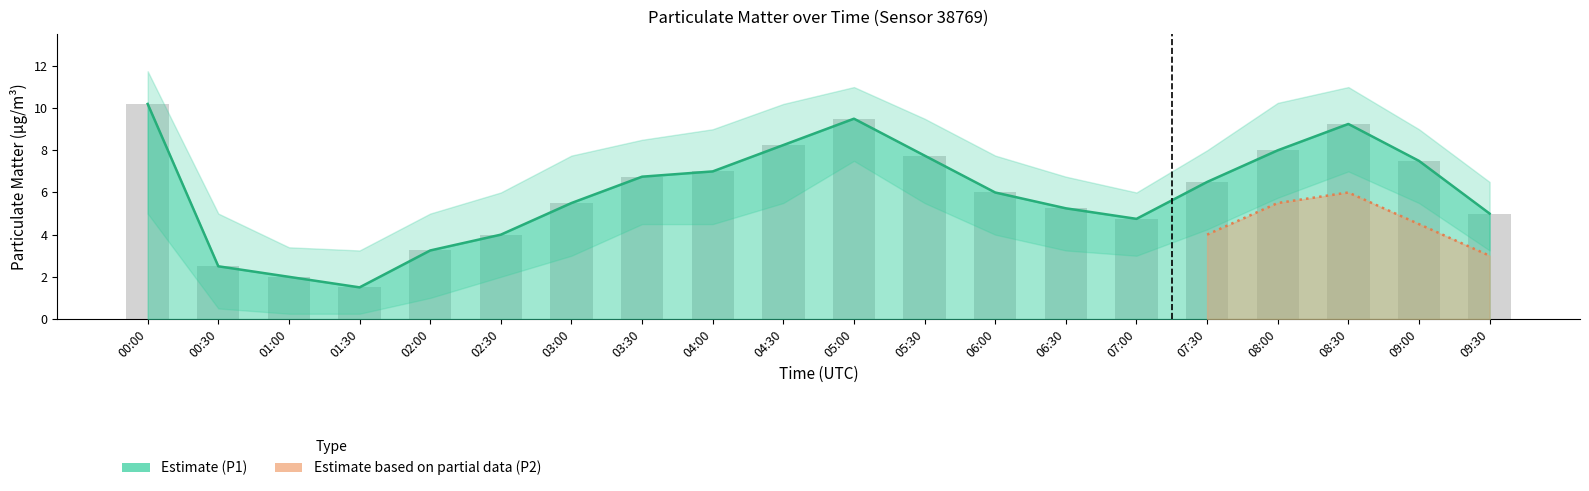

At how many categories does at least one series exceed 4?

15